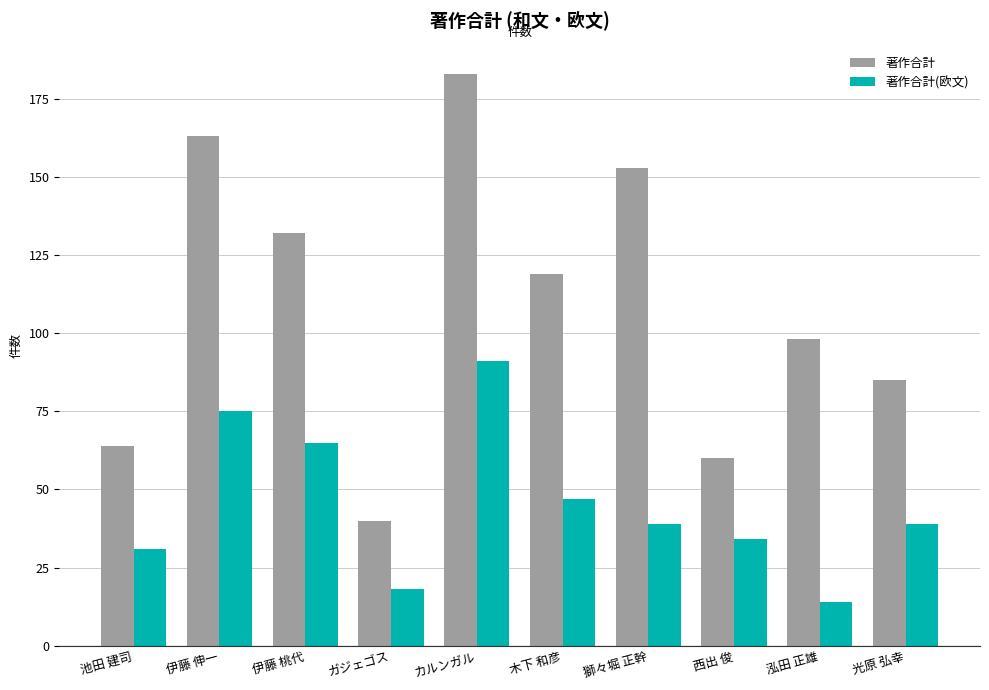

At 獅々堀 正幹, list the series in order from smallest to largest.

著作合計(欧文), 著作合計